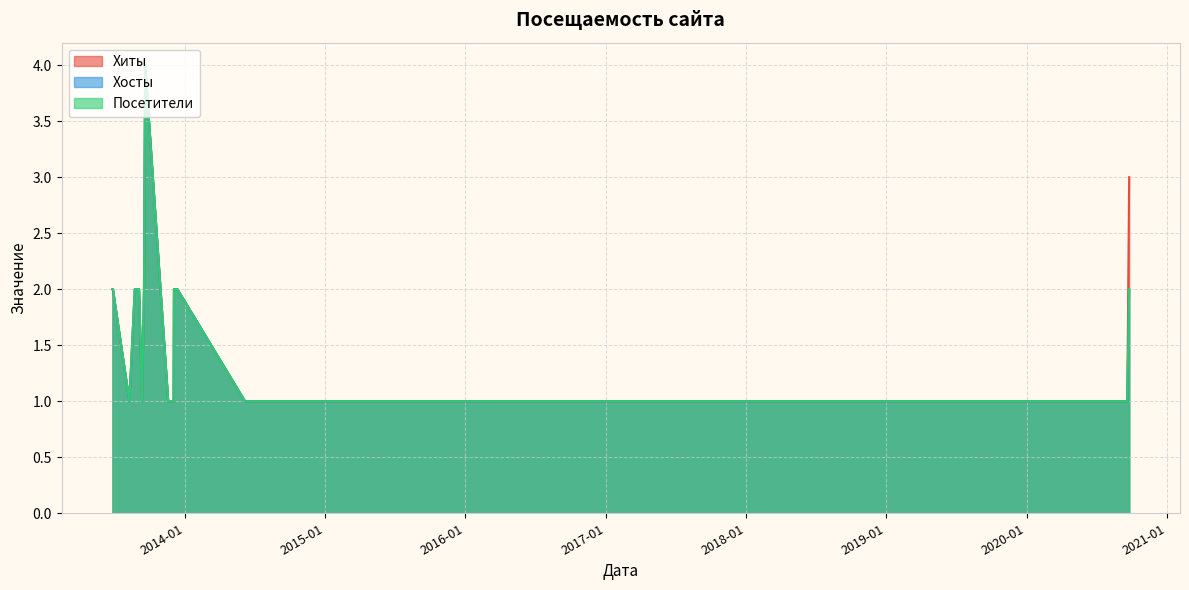

How many lines are shown in the chart?

3